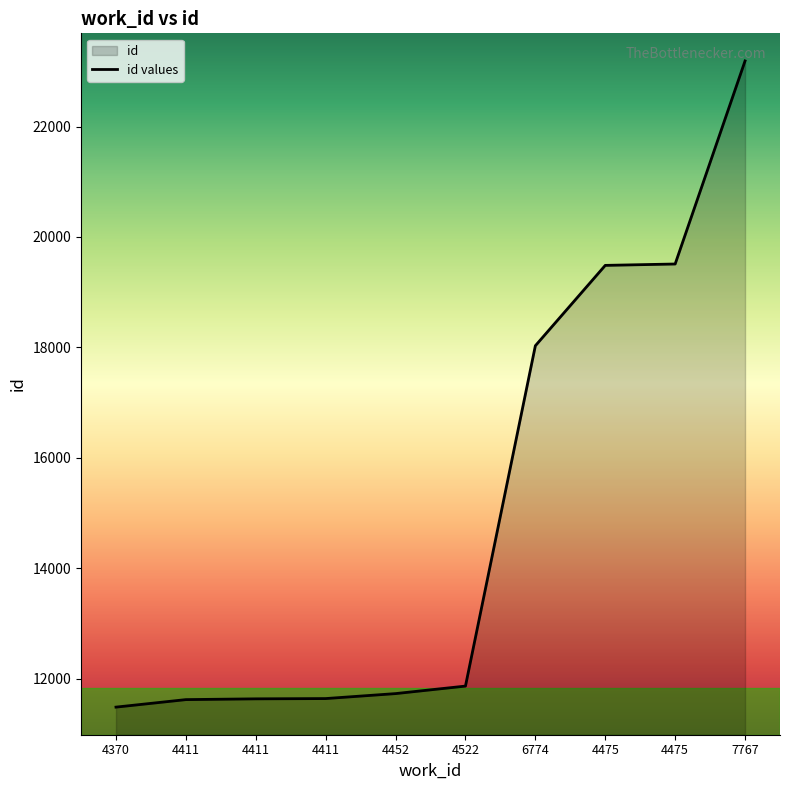

True or false: the data has more than 2 interior local peaks.

False